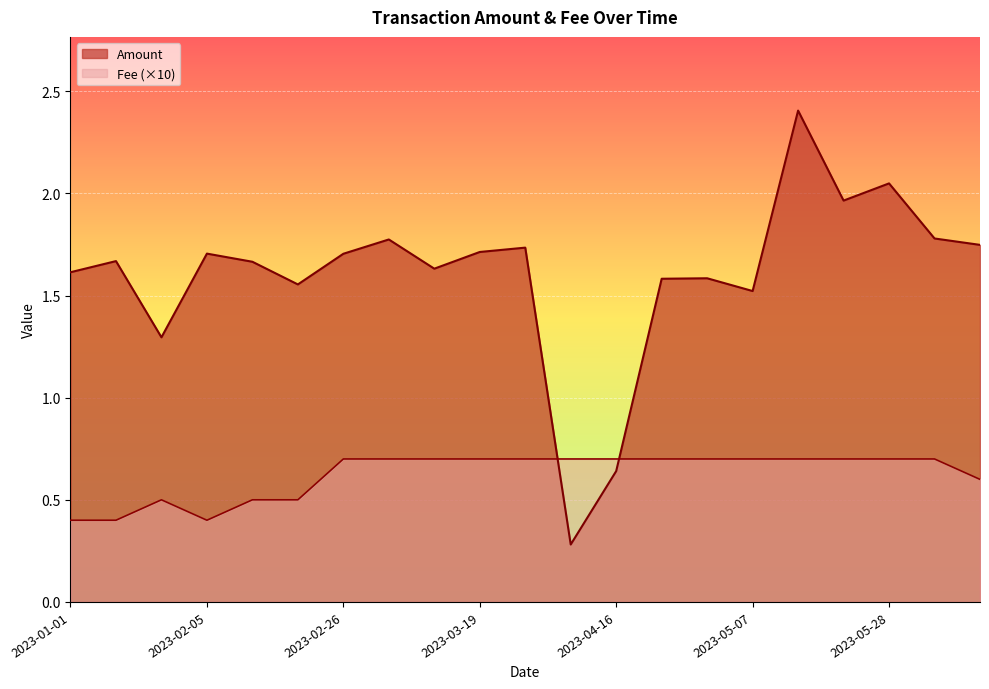

True or false: Amount has more than 0 interior local peaks.

True